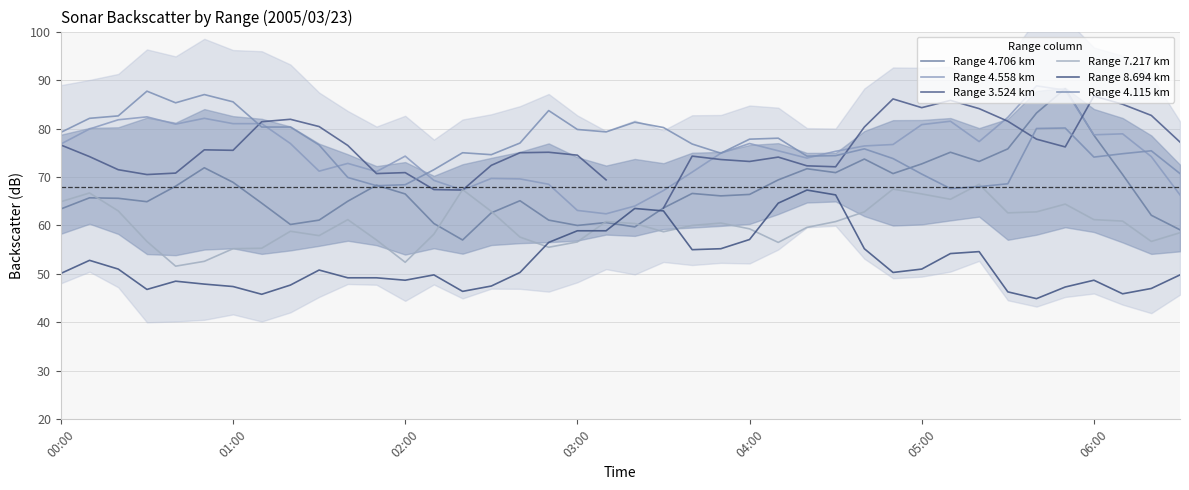

Which series changed the most between 7 and 27?

Range 8.694 km